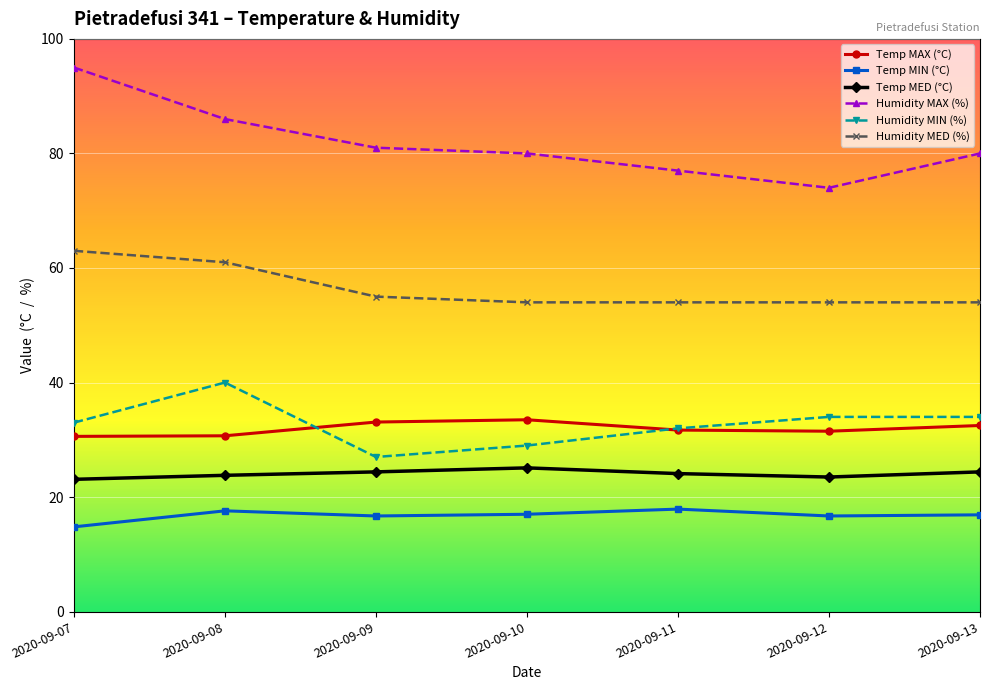

Read the Temp MED (°C) value at 2020-09-09.

24.4